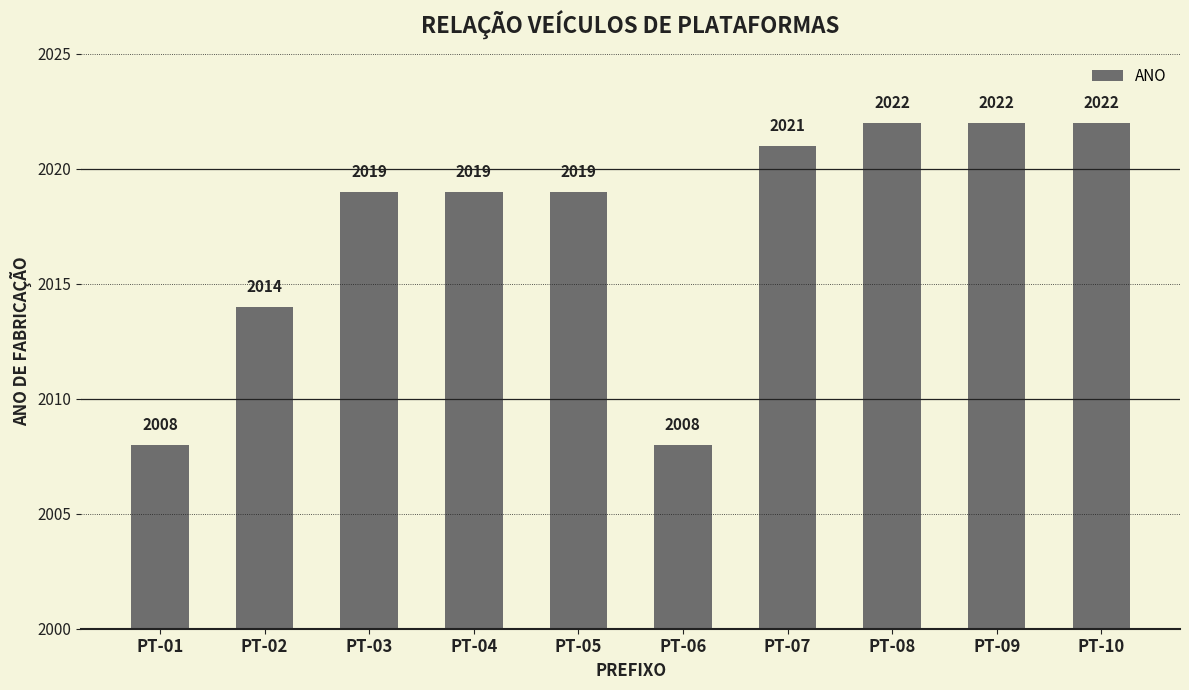

What is the greatest value displayed?

2022